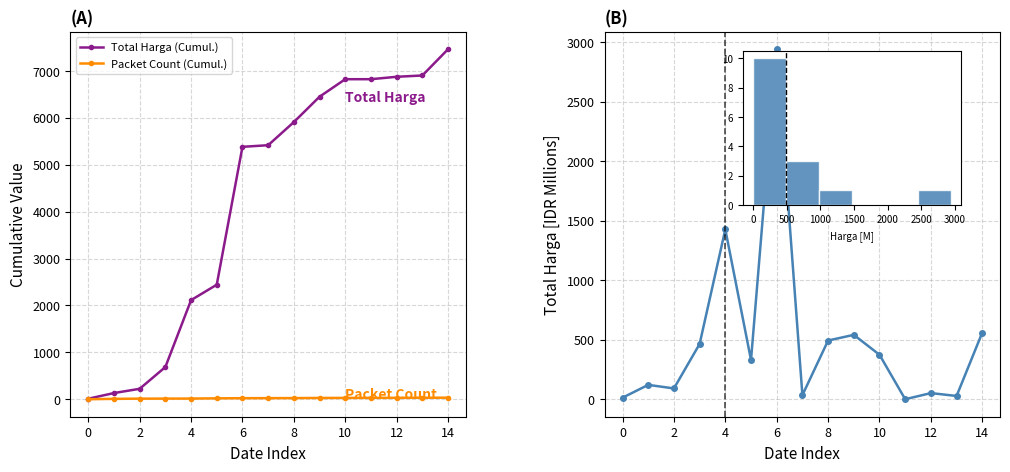

True or false: Total Harga per Date and Total Harga (Cumul.) intersect in this chart.

False